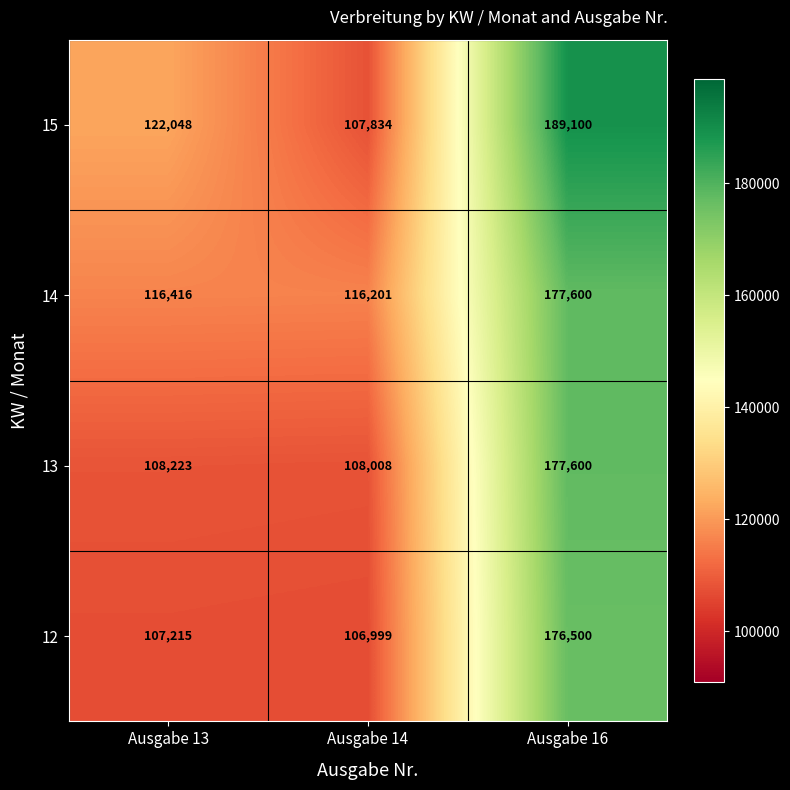

At which category does the chart reach its peak across all series?

Ausgabe 16